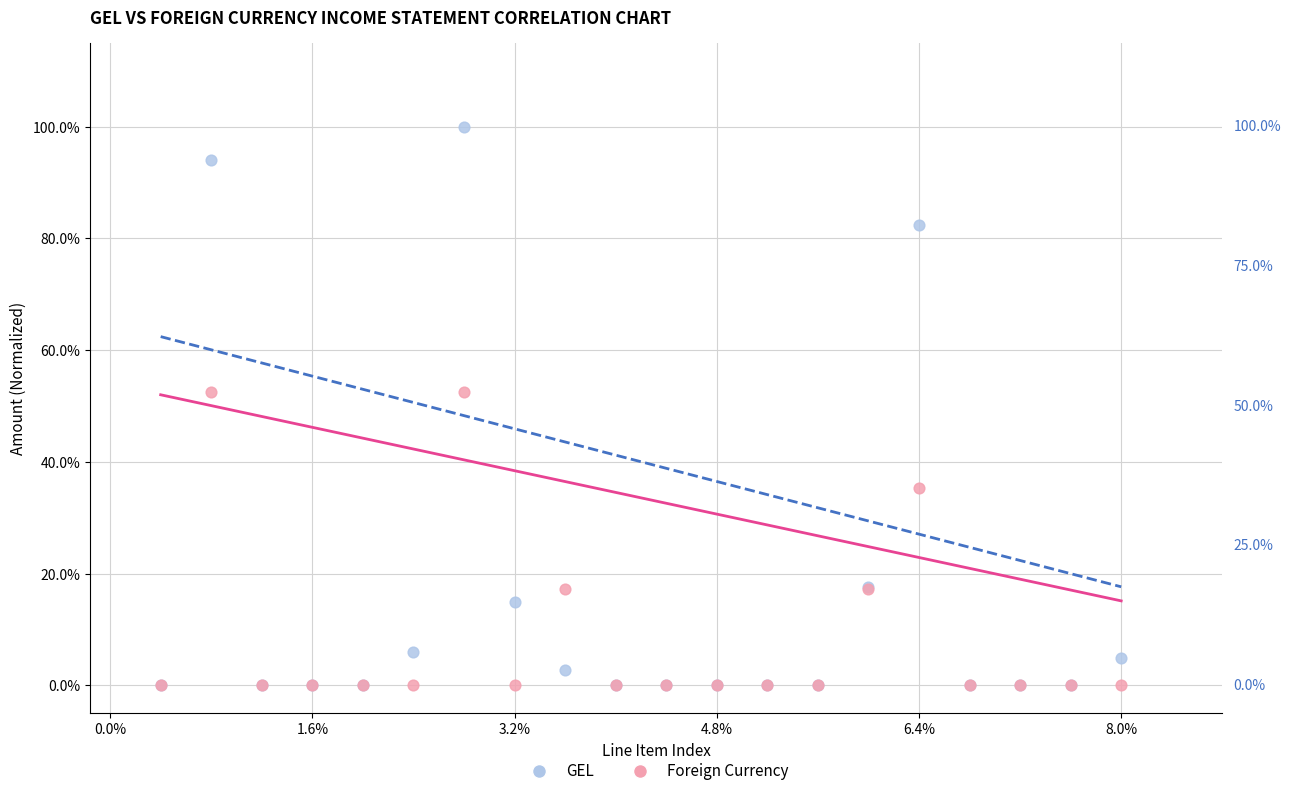

What are all the series names shown in the legend?

GEL, Foreign Currency